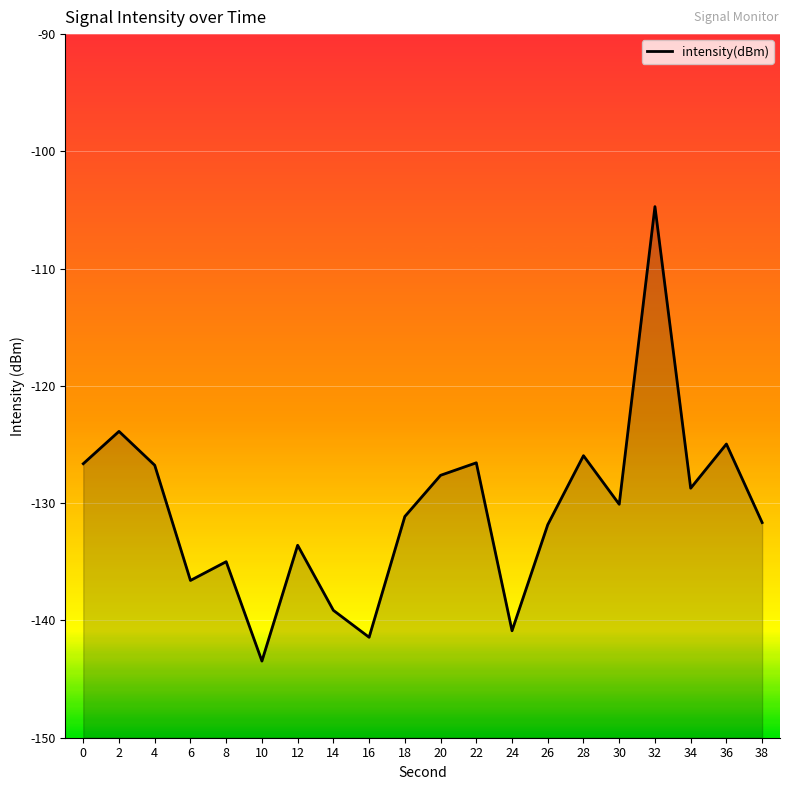

What is the sum of all values?

-2610.6